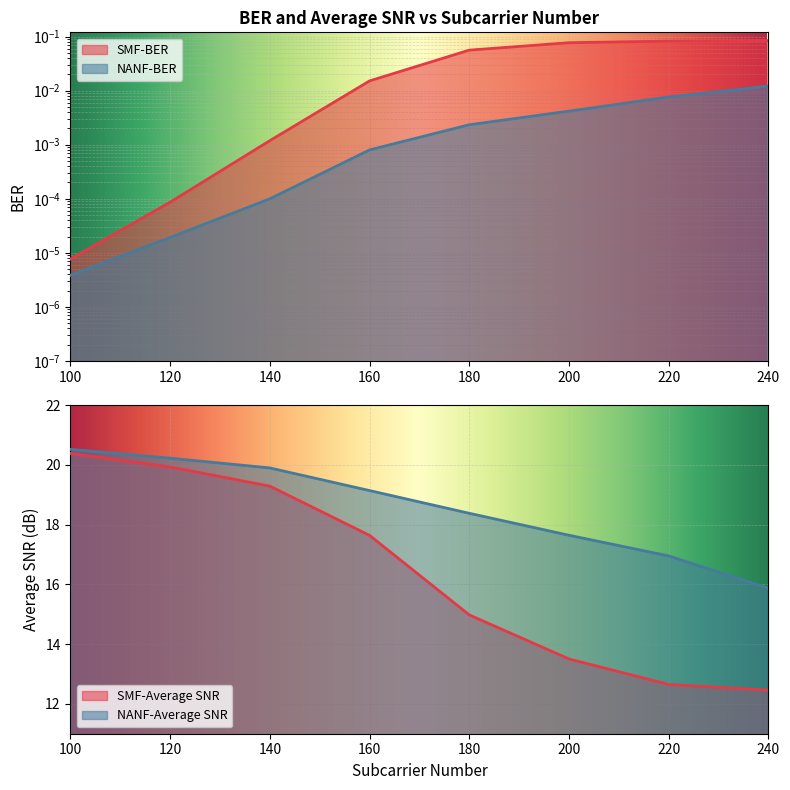

List the labels in order of NANF-Average SNR value, smallest first.

240, 220, 200, 180, 160, 140, 120, 100